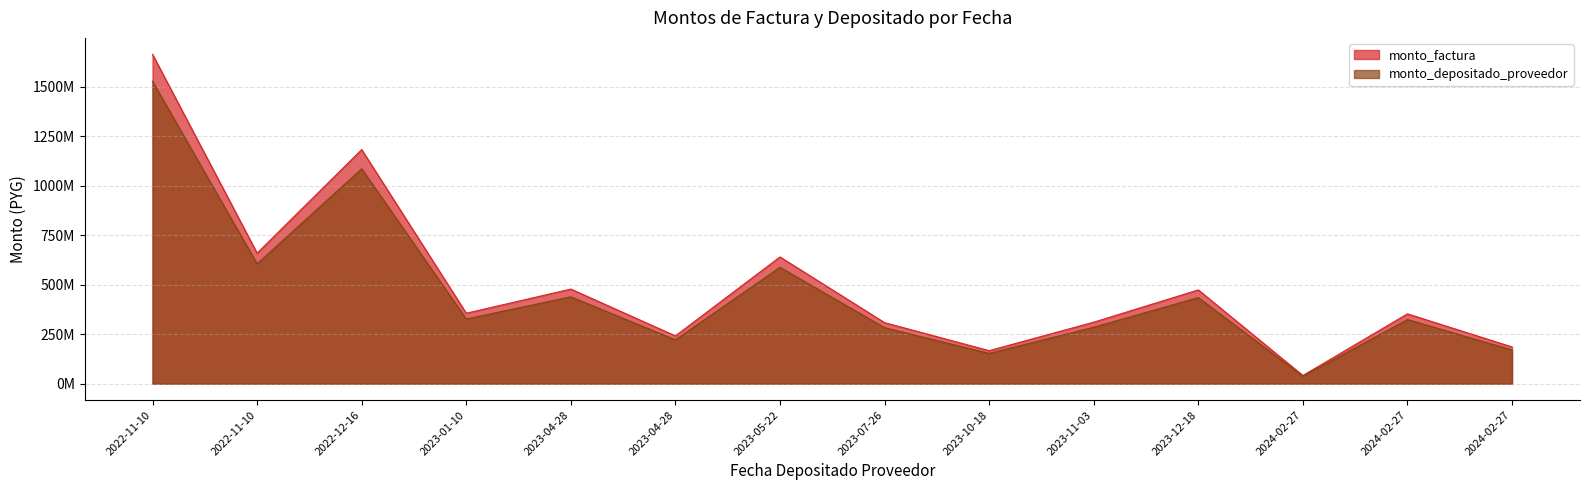

Where is the first local maximum for monto_depositado_proveedor?

2022-12-16